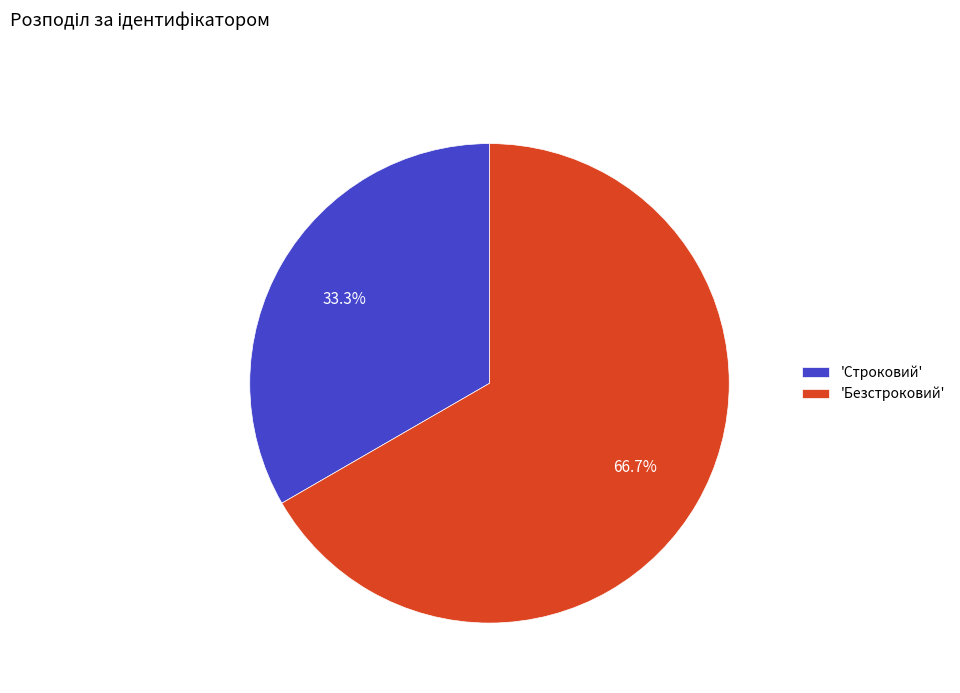

Between 'Строковий' and 'Безстроковий', which is larger?

'Безстроковий'